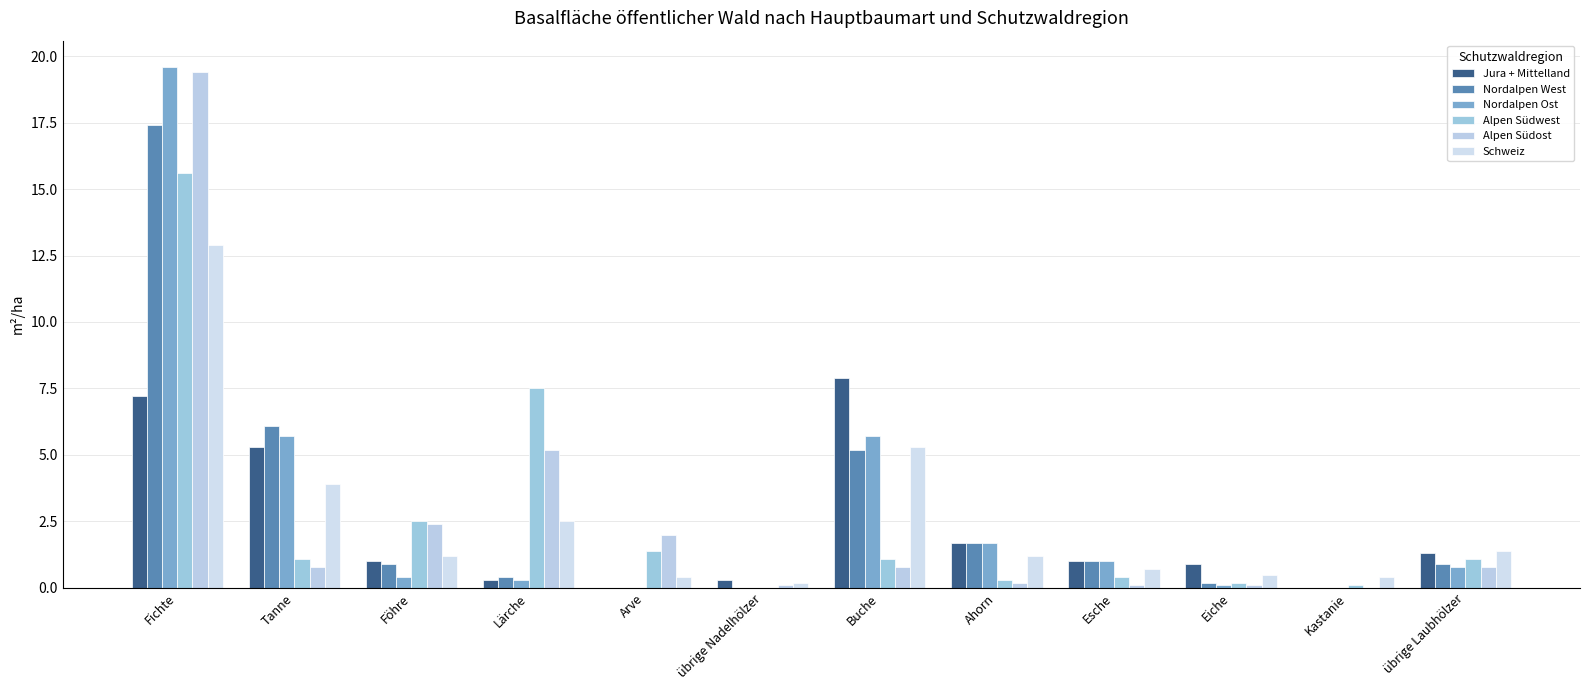

At which category is the sum across all series the highest?

Fichte